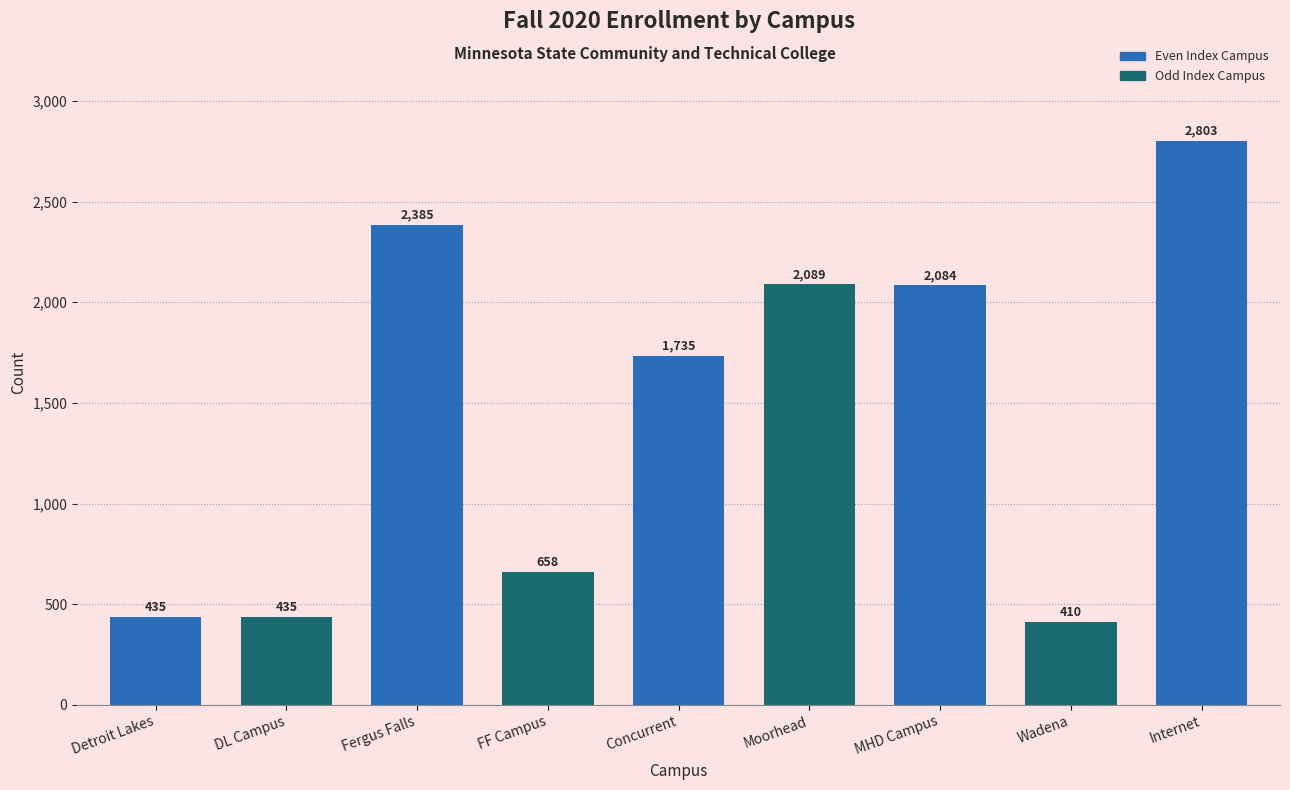

Reading right to left, transcribe all the data shown in this chart.

Internet=2803	Wadena=410	MHD Campus=2084	Moorhead=2089	Concurrent=1735	FF Campus=658	Fergus Falls=2385	DL Campus=435	Detroit Lakes=435